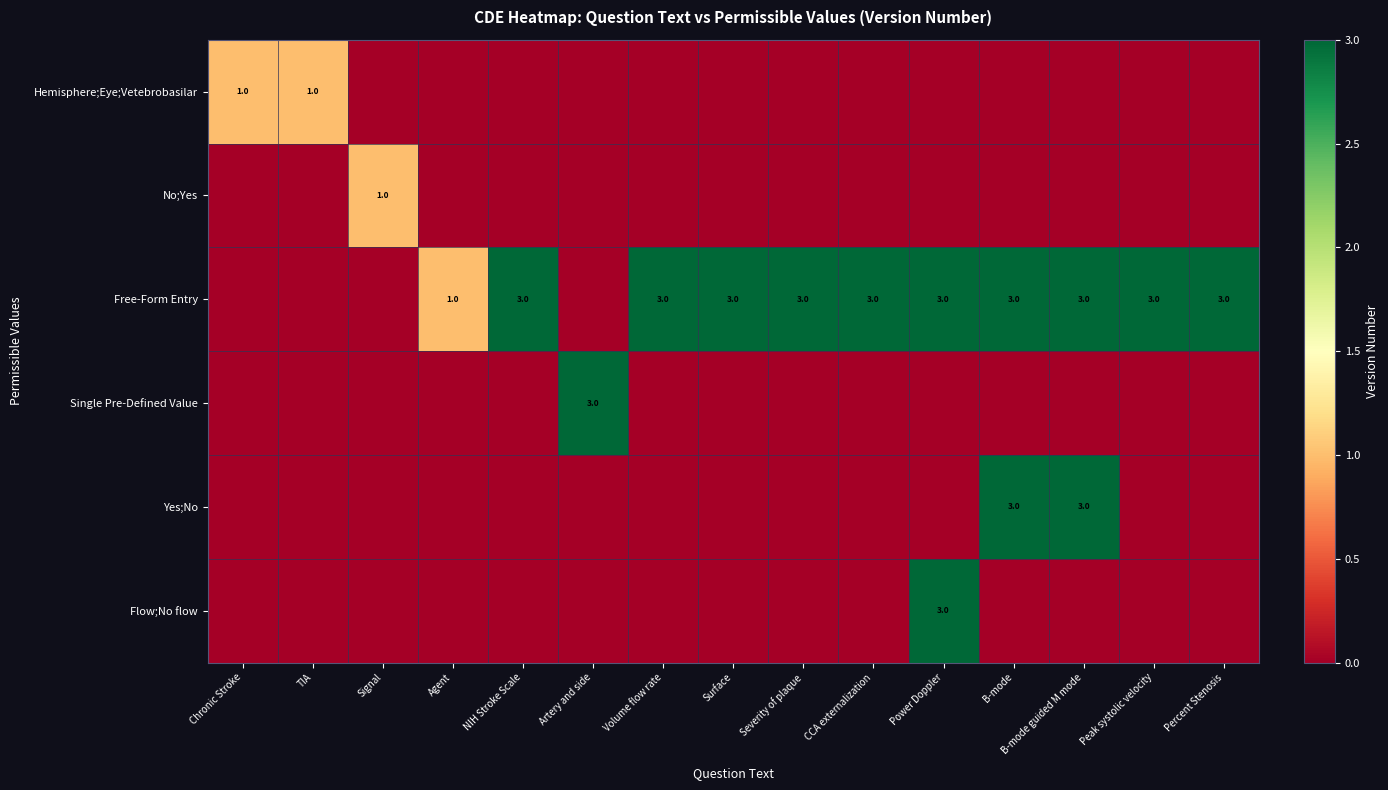

True or false: Free-Form Entry has a value of 5 at Volume flow rate.

False